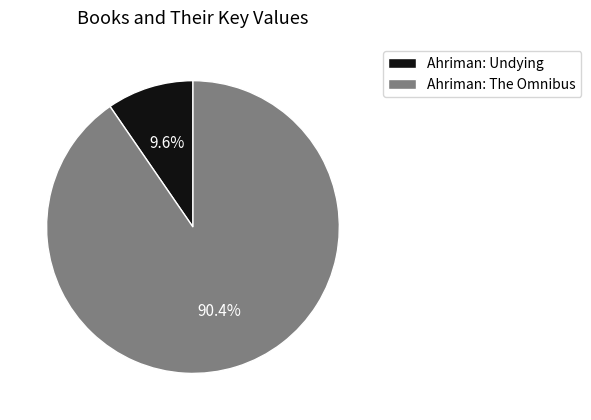

To the nearest percent, what is the combined percentage of Ahriman: Undying and Ahriman: The Omnibus?

100%